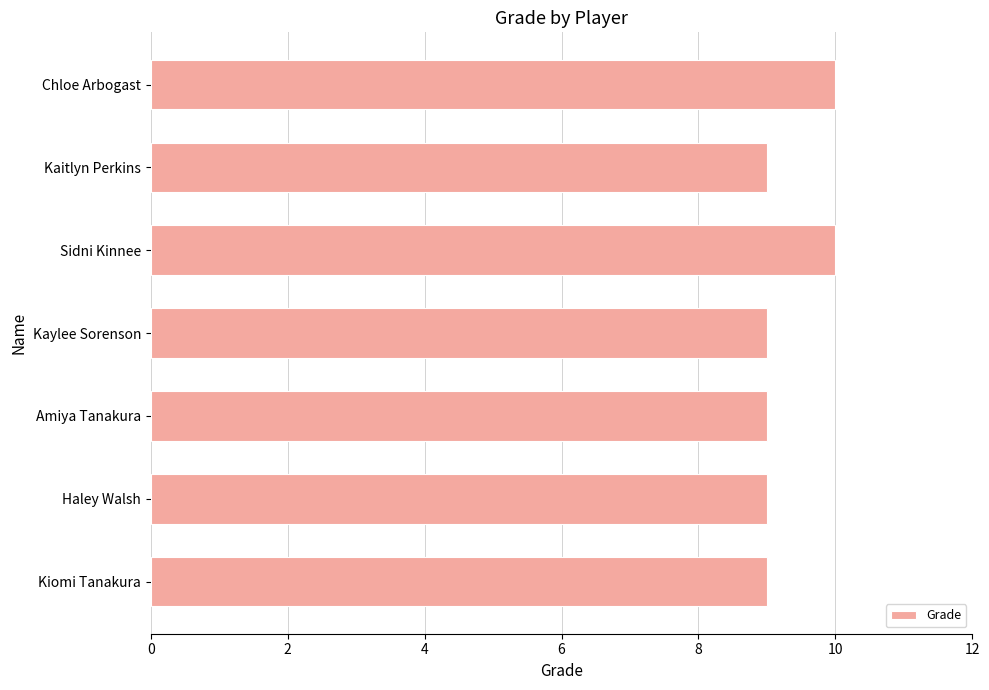

Reading bottom to top, transcribe all the data shown in this chart.

9	9	9	9	10	9	10